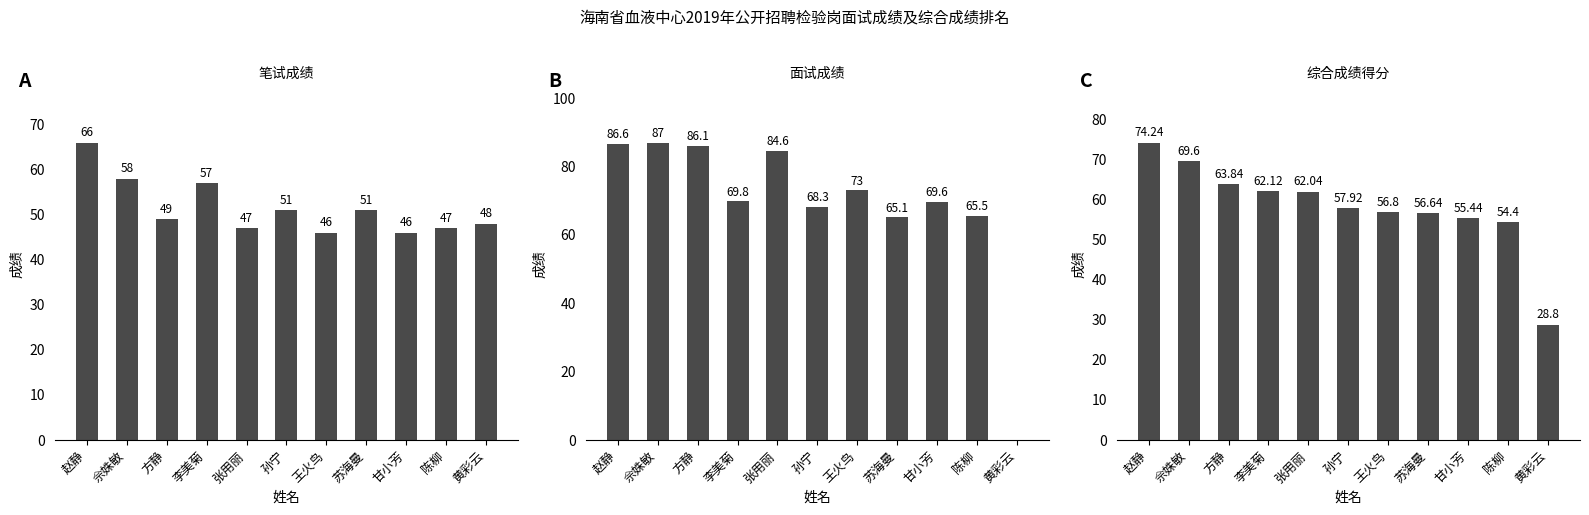

Is it true that 面试成绩 equals 69.6 at 甘小芳?

True